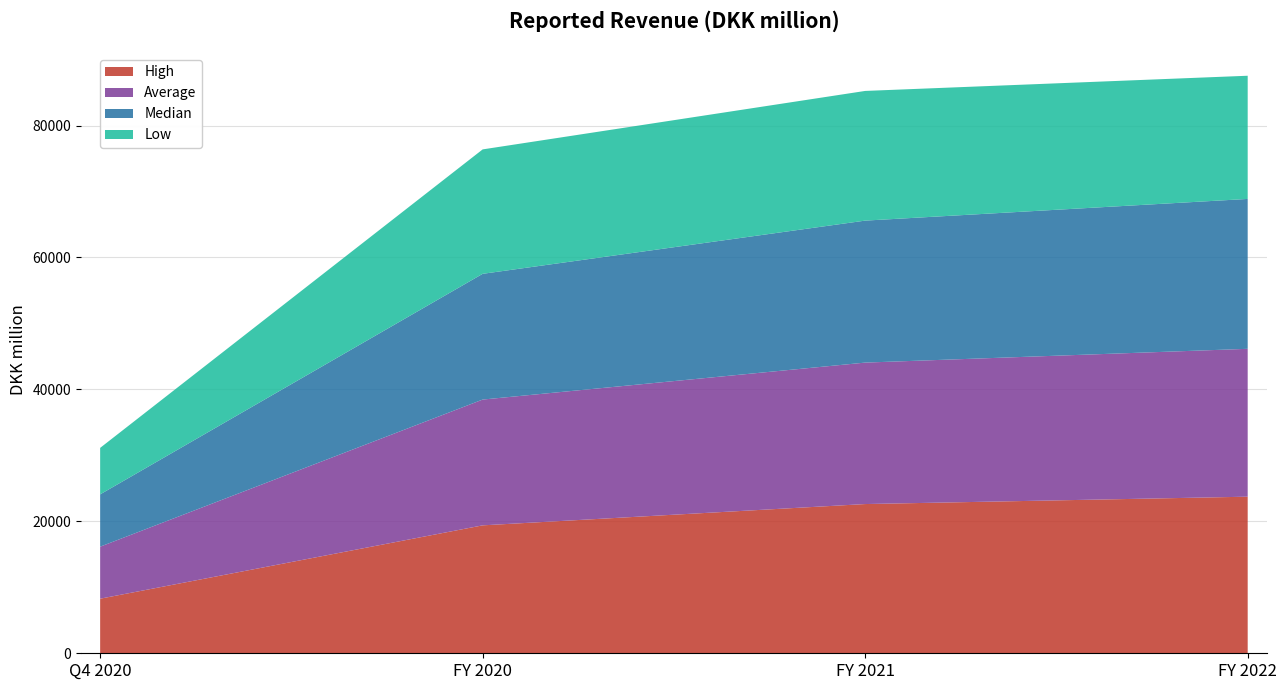

Reading left to right, extract all data points from this chart.

High: 8274.0	19392.0	22620.0	23737.0
Average: 7885.4	19067.6	21443.3	22416.0
Median: 7930.0	19061.7	21523.8	22719.8
Low: 7046.0	18860.5	19656.7	18673.9